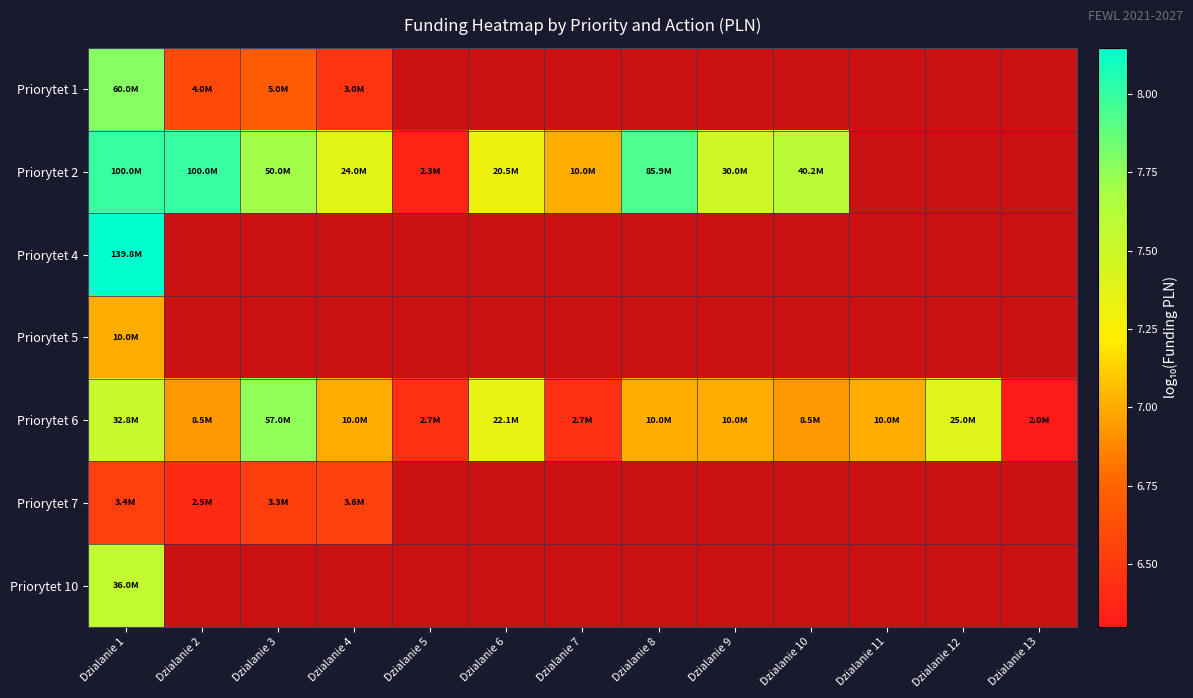

Rank the series at Dzialanie 12 from lowest to highest value.

Priorytet 1, Priorytet 2, Priorytet 4, Priorytet 5, Priorytet 6, Priorytet 7, Priorytet 10